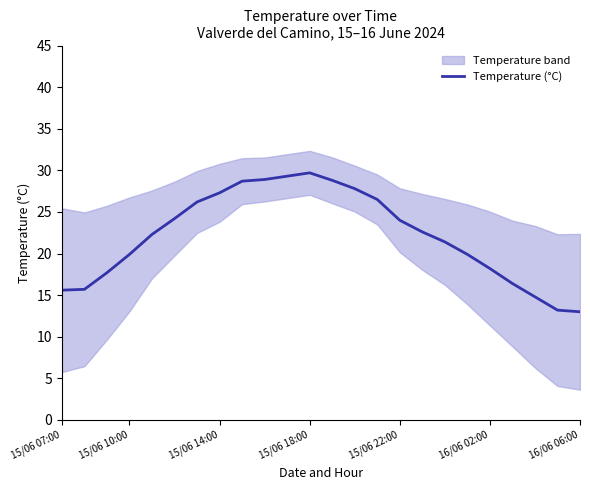

What is the highest value of the Temperature (°C) series?

29.7